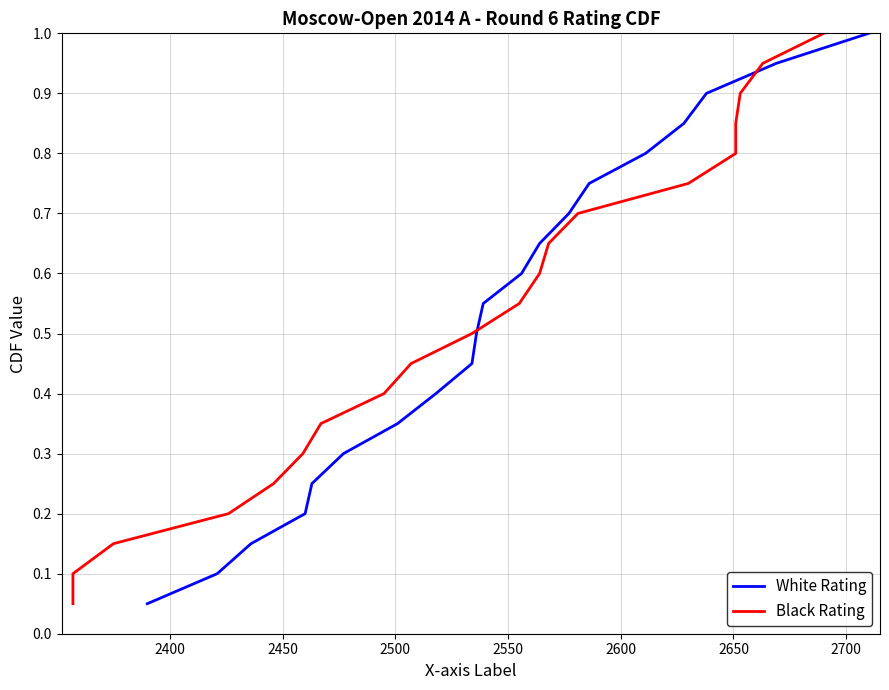

What is the highest value of the White Rating series?

1.0